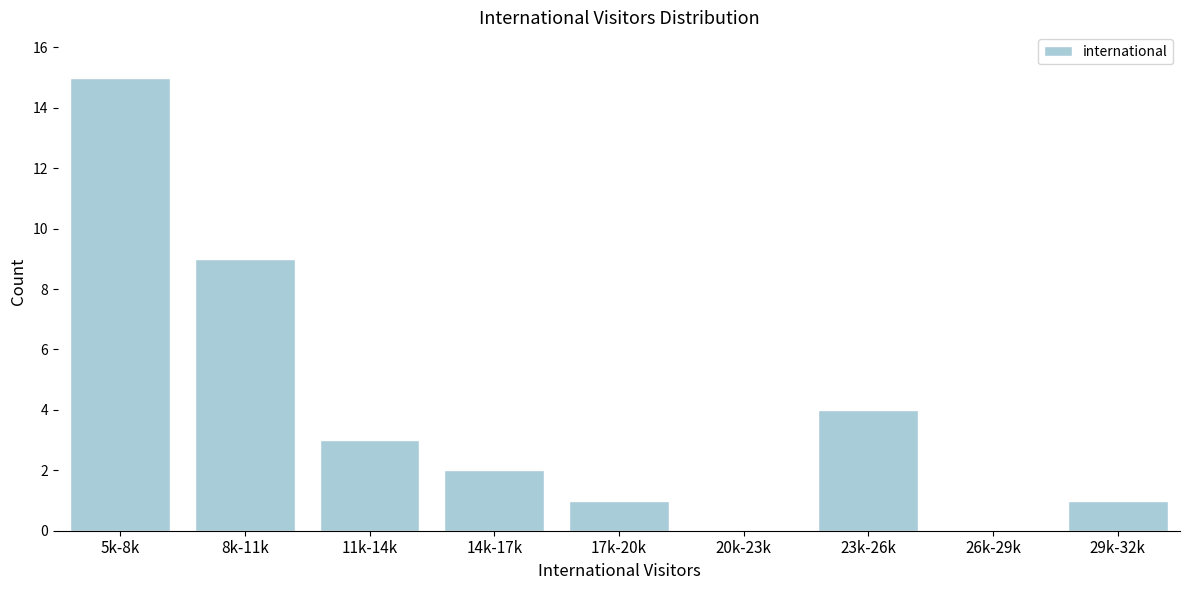

Reading left to right, transcribe all the data shown in this chart.

5k-8k=15	8k-11k=9	11k-14k=3	14k-17k=2	17k-20k=1	20k-23k=0	23k-26k=4	26k-29k=0	29k-32k=1